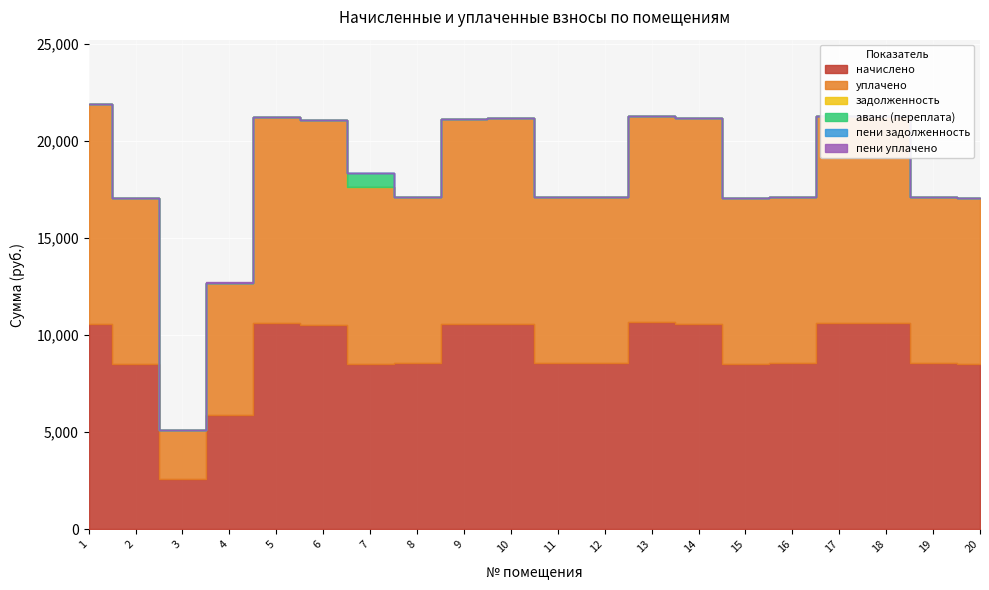

What is the highest value of the начислено series?

10648.1